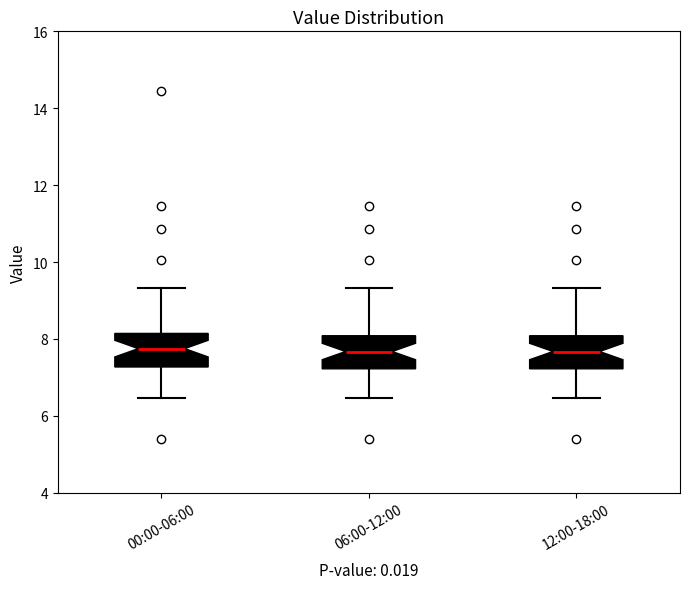

Where does the lower whisker of the box for 12:00-18:00 end on the y-axis? The values are not printed on the chart, so give them approximately, as read against the axis.

6.4